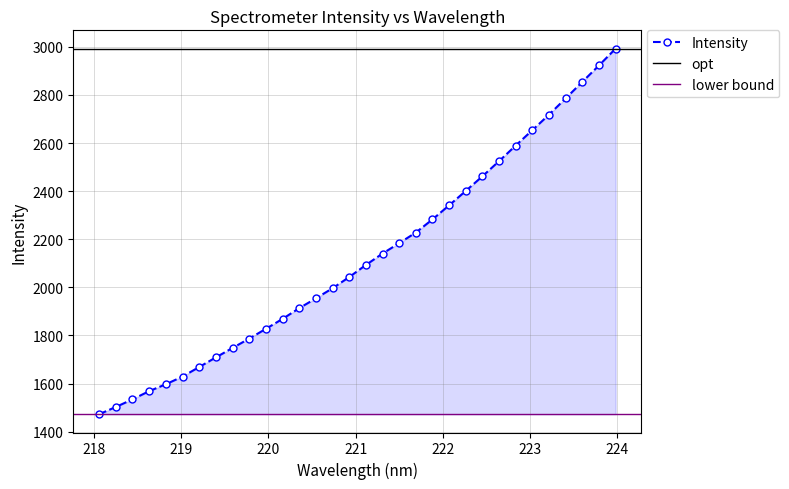

The chart shows a value of 4964.9 at 223.408. True or false?

False